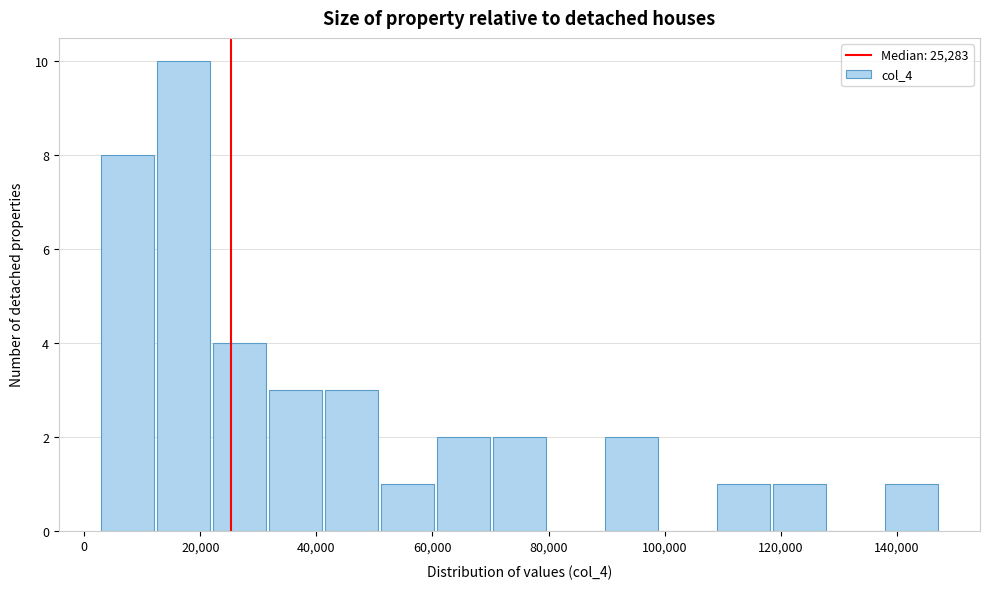

Reading left to right, list every bar in this chart as the range it spans on the x-axis followed by its height. Neither the bar edges nor the heights are printed on the chart, so give them approximately, as read against the axes.

2000 to 12000: 8
12000 to 22000: 10
22000 to 32000: 4
32000 to 42000: 3
42000 to 50000: 3
50000 to 60000: 1
60000 to 70000: 2
70000 to 80000: 2
80000 to 90000: 0
90000 to 100000: 2
100000 to 108000: 0
108000 to 118000: 1
118000 to 128000: 1
128000 to 138000: 0
138000 to 148000: 1